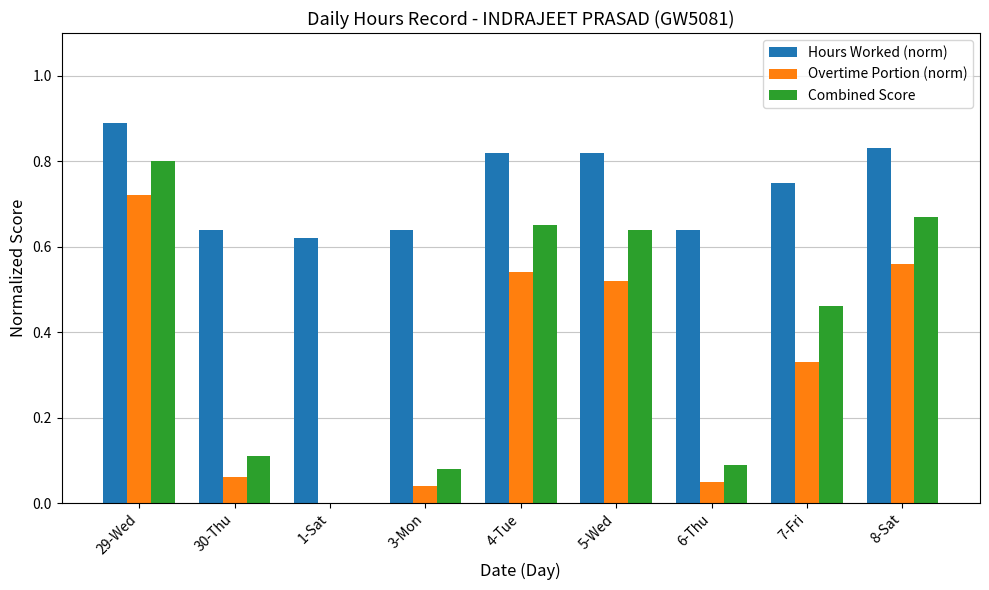

How many groups of bars are there?

9